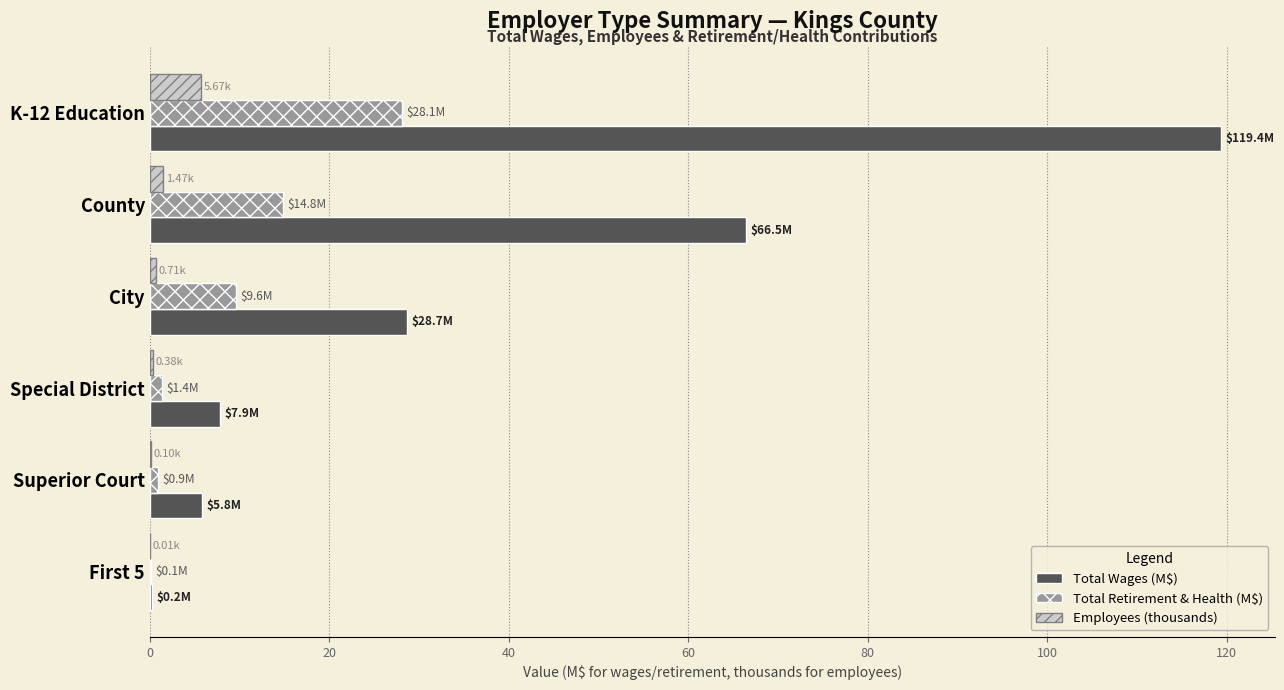

Which series changed the most between County and City?

Total Wages (M$)